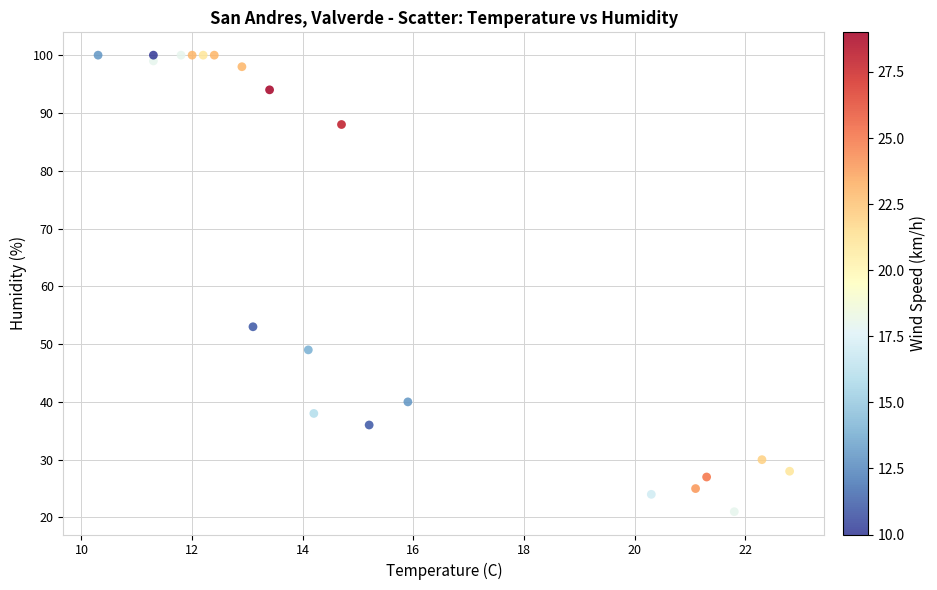

What is the range of Y values (max minus min)?

79